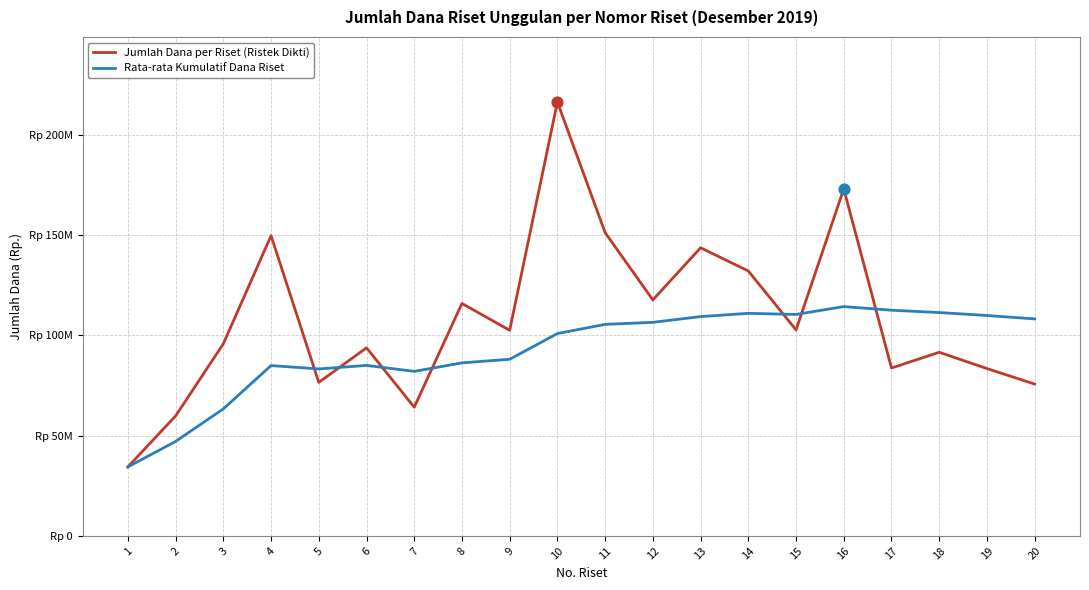

What is the total value across all series at 18?

202792253.8